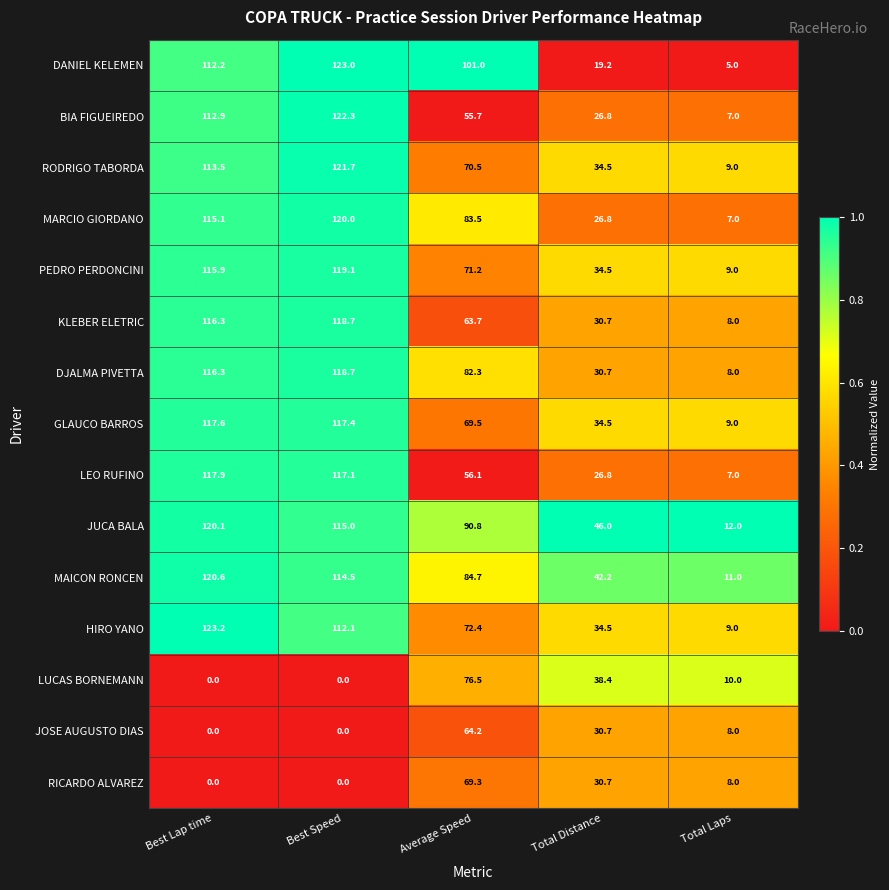

True or false: JOSE AUGUSTO DIAS has a value of -32.1 at Best Lap time.

False